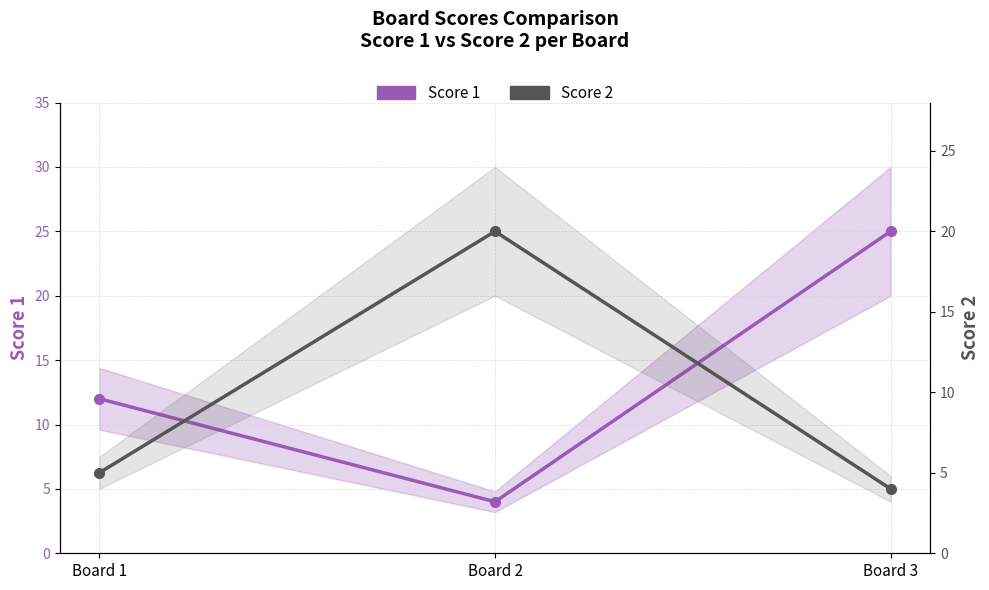

What is the greatest value displayed?

25